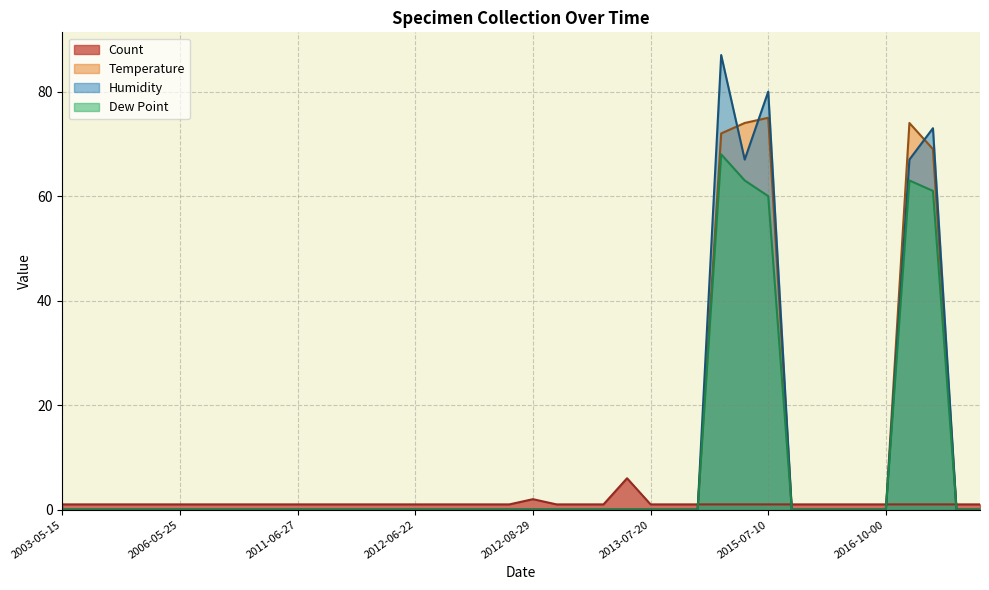

What is the difference between the maximum and minimum values in the Humidity series?

87